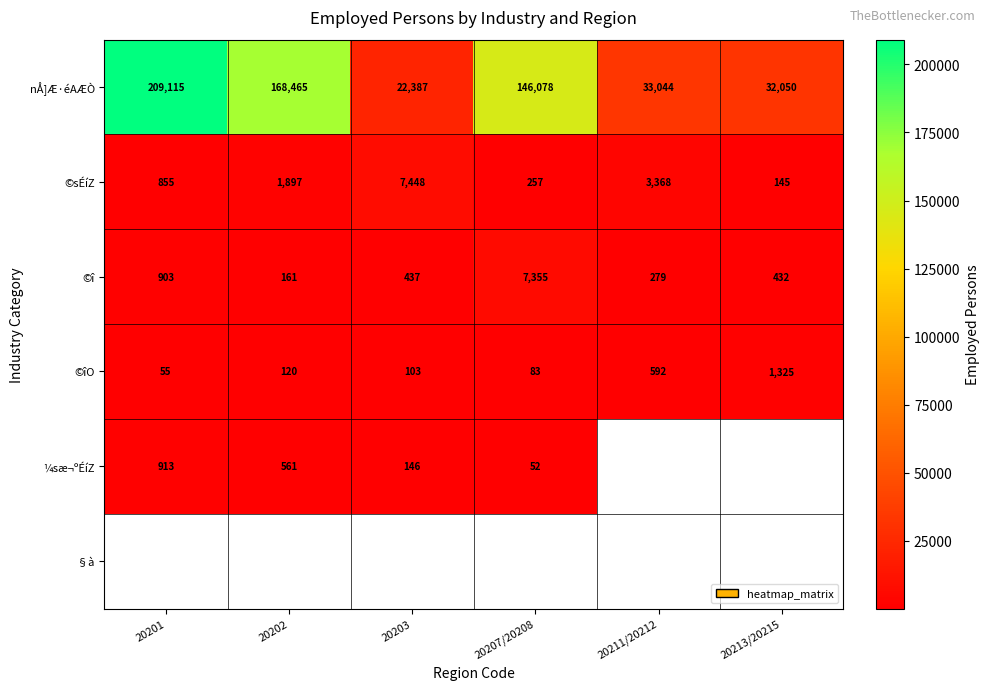

Where does the nÅ]Æ·éAÆÒ series first go above 146078?

20201